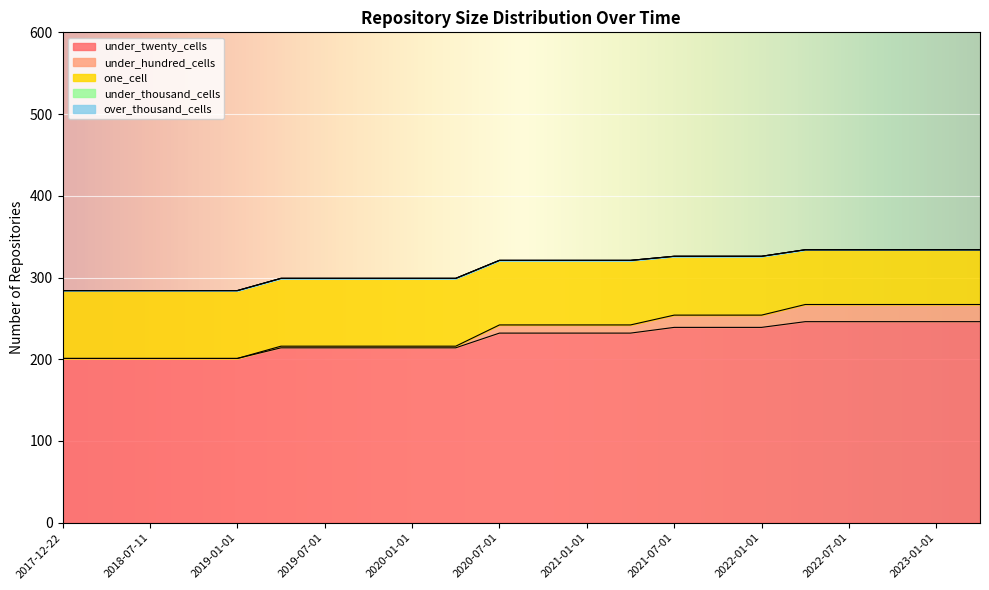

Where is one_cell nearest to the value 75?

2021-07-01